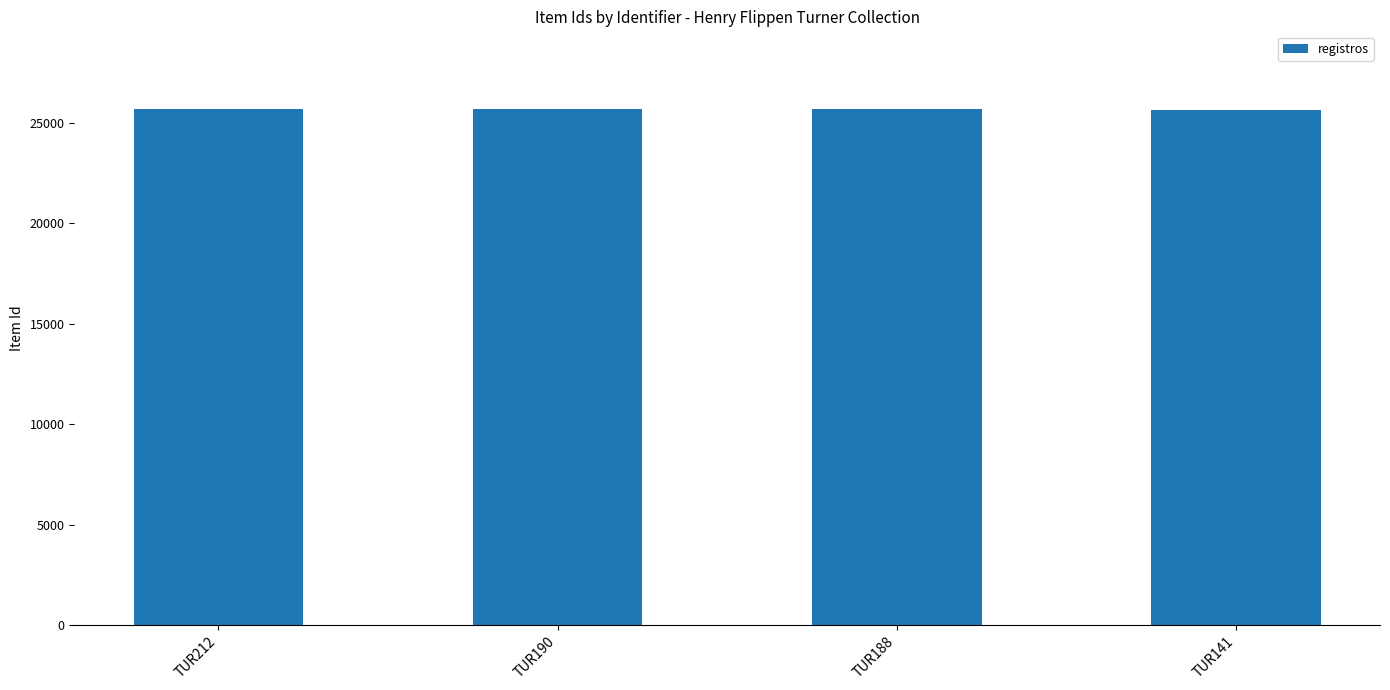

Where does the data first go above 25696?

TUR212